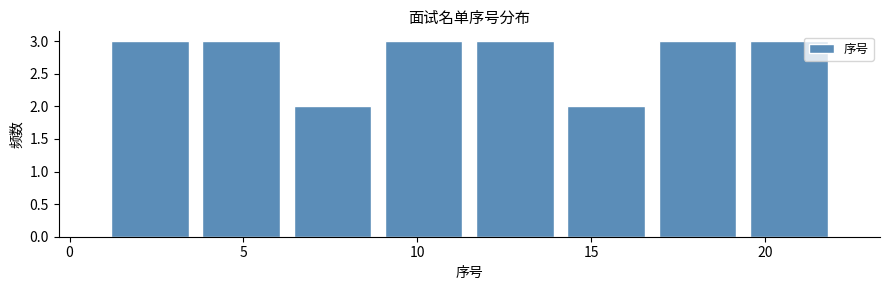

What is the height of the bar covering 17.0 to 19.5 on the x-axis? Neither the bar edges nor the heights are printed on the chart, so give them approximately, as read against the axes.

3